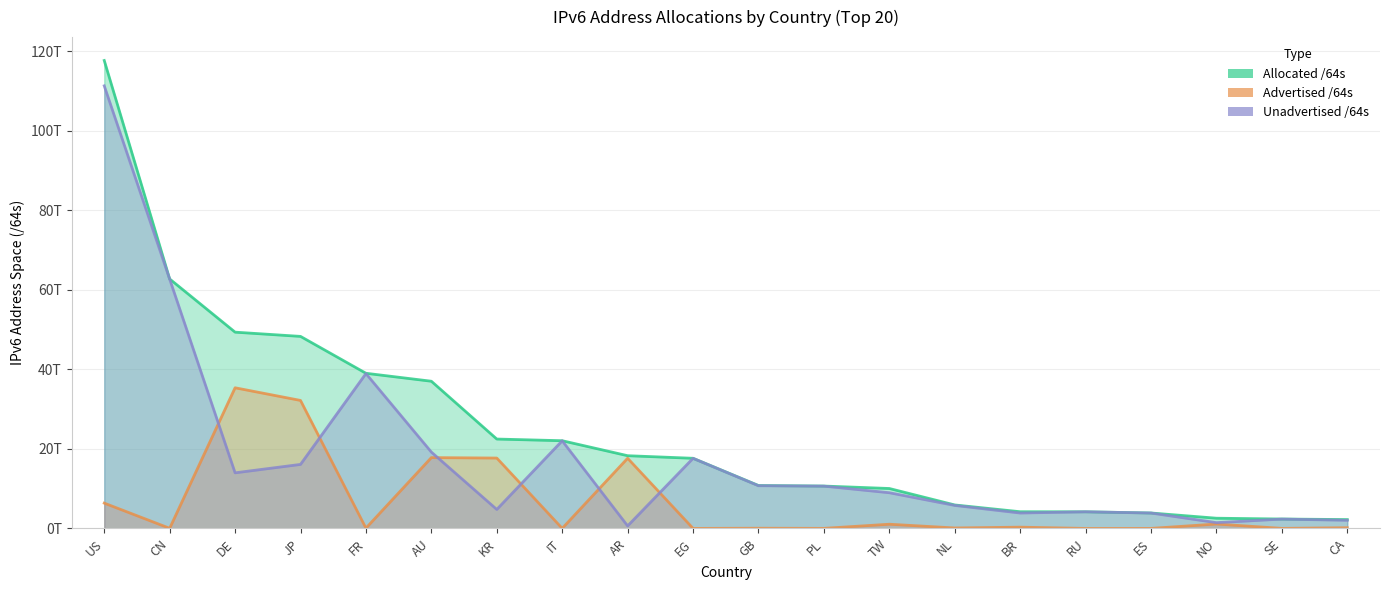

True or false: Unadvertised /64s and Allocated /64s intersect in this chart.

False